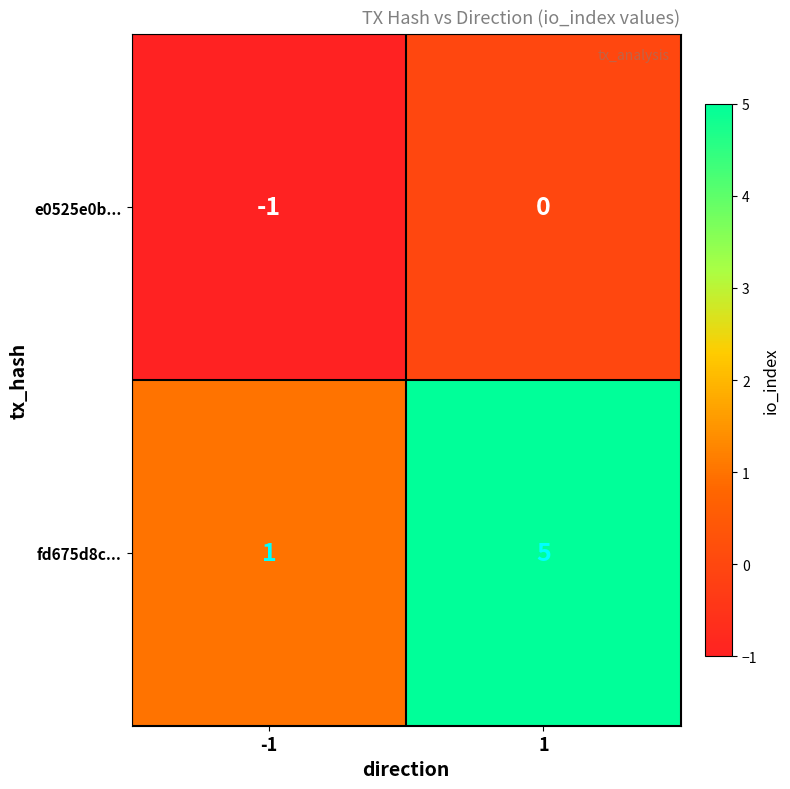

What is the sum of the fd675d8c... values at 1 and -1?

6